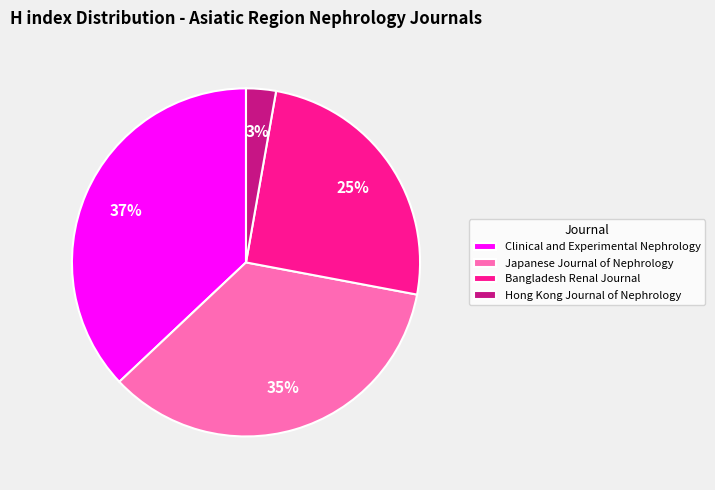

Which slice is the largest?

Clinical and Experimental Nephrology